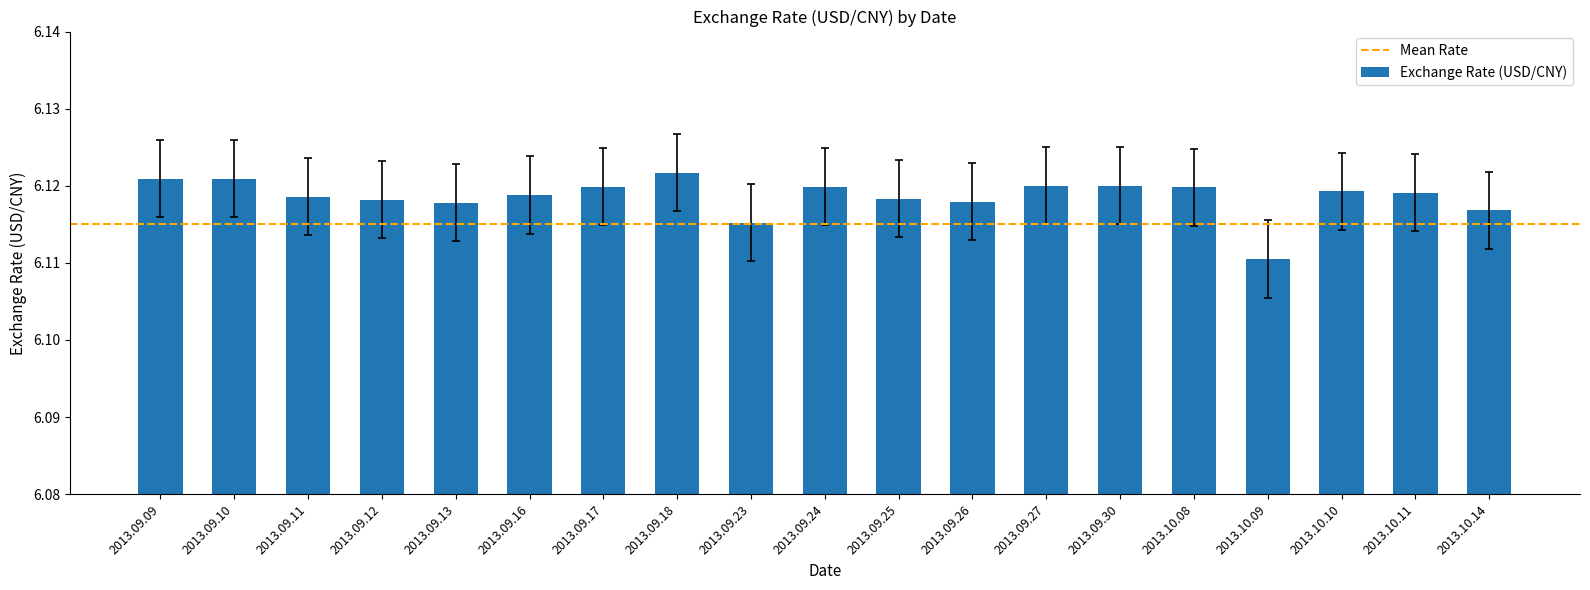

The value at 2013.10.14 is 10.4. True or false?

False